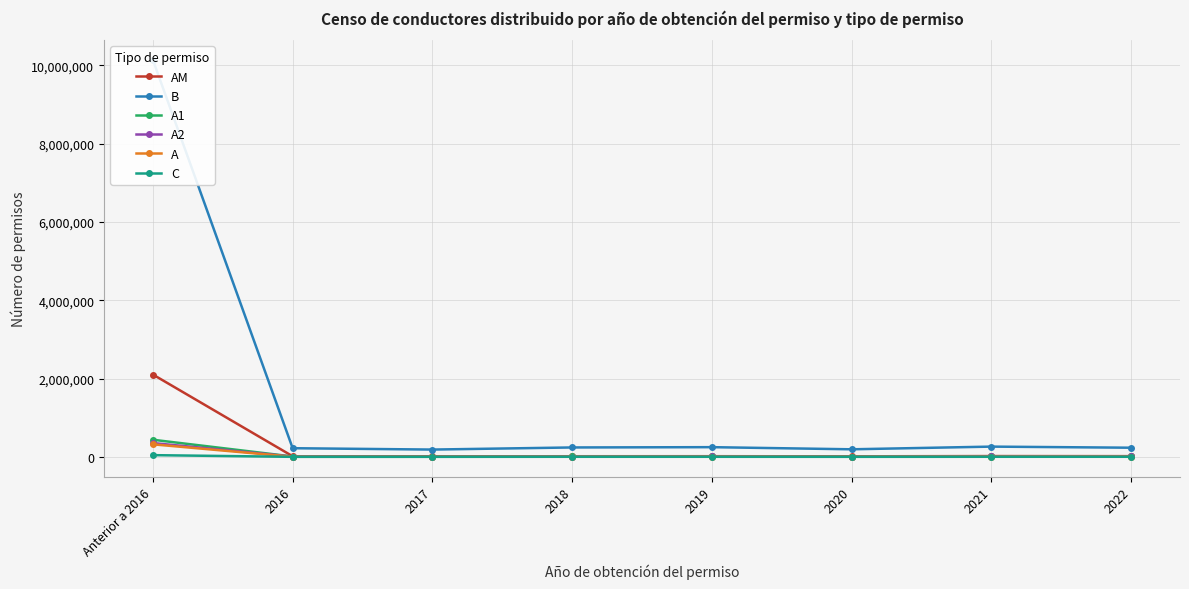

Reading left to right, what are all the values shown in this chart?

AM: Anterior a 2016=2103183	2016=16247	2017=14435	2018=16770	2019=17691	2020=14762	2021=20984	2022=18954
B: Anterior a 2016=10138418	2016=221645	2017=187119	2018=241010	2019=248451	2020=193759	2021=262525	2022=234329
A1: Anterior a 2016=437769	2016=9345	2017=8500	2018=11176	2019=12632	2020=9167	2021=15162	2022=13072
A2: Anterior a 2016=353555	2016=7928	2017=7264	2018=9469	2019=10711	2020=7393	2021=12504	2022=11634
A: Anterior a 2016=320921	2016=3063	2017=3620	2018=4218	2019=5327	2020=4754	2021=6483	2022=5947
C: Anterior a 2016=44532	2016=1415	2017=1211	2018=2606	2019=2378	2020=1521	2021=2717	2022=2876